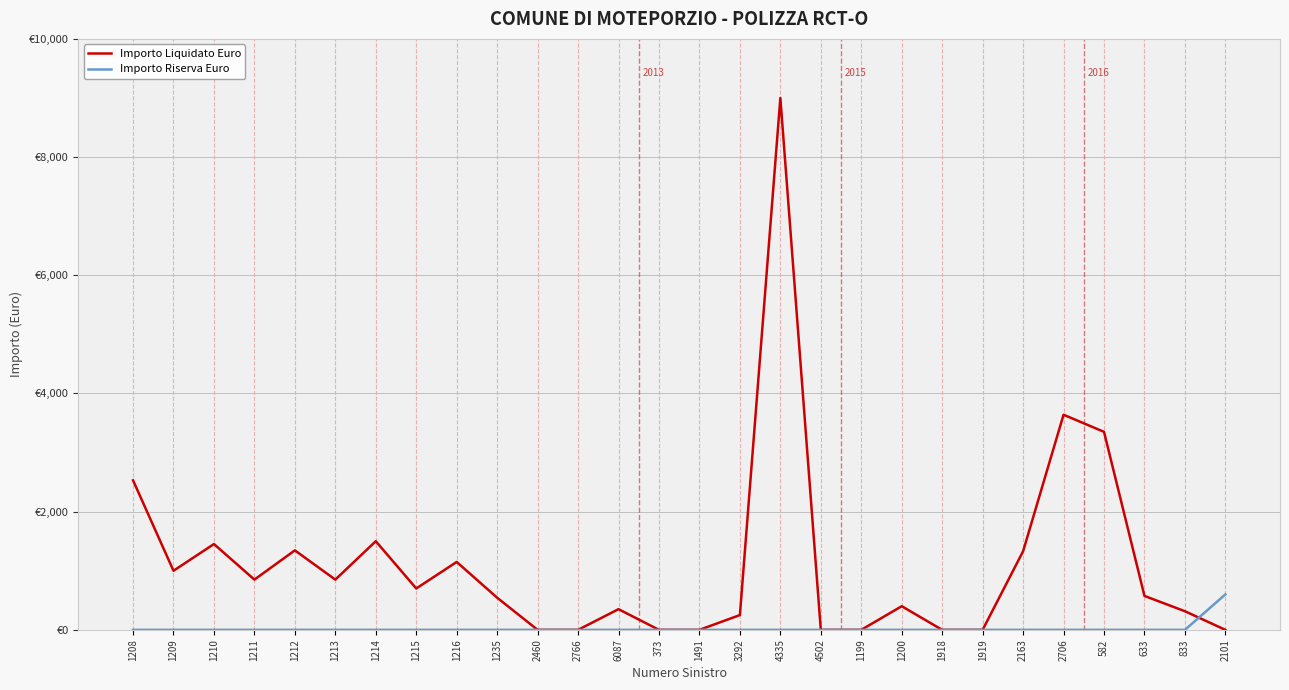

What are all the series names shown in the legend?

Importo Liquidato Euro, Importo Riserva Euro